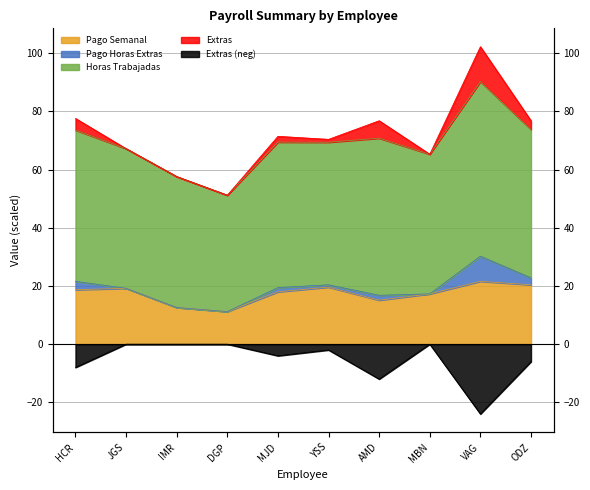

The value of Extras at IMR is -0.0. True or false?

True